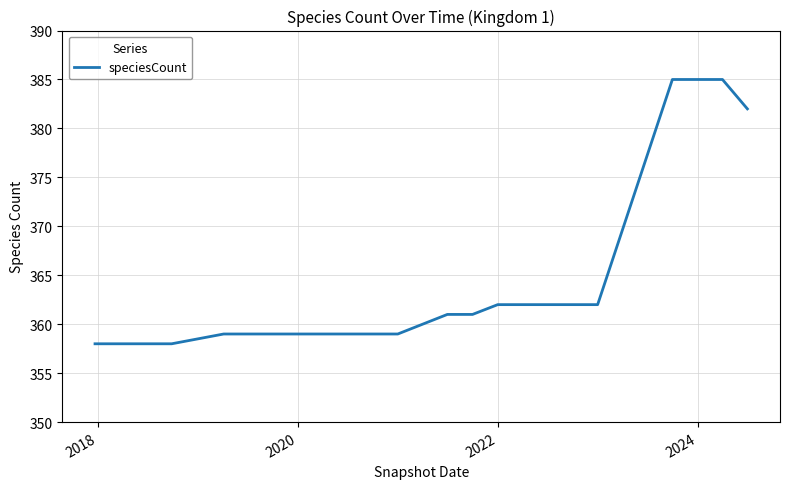

What is the minimum value shown in the chart?

358